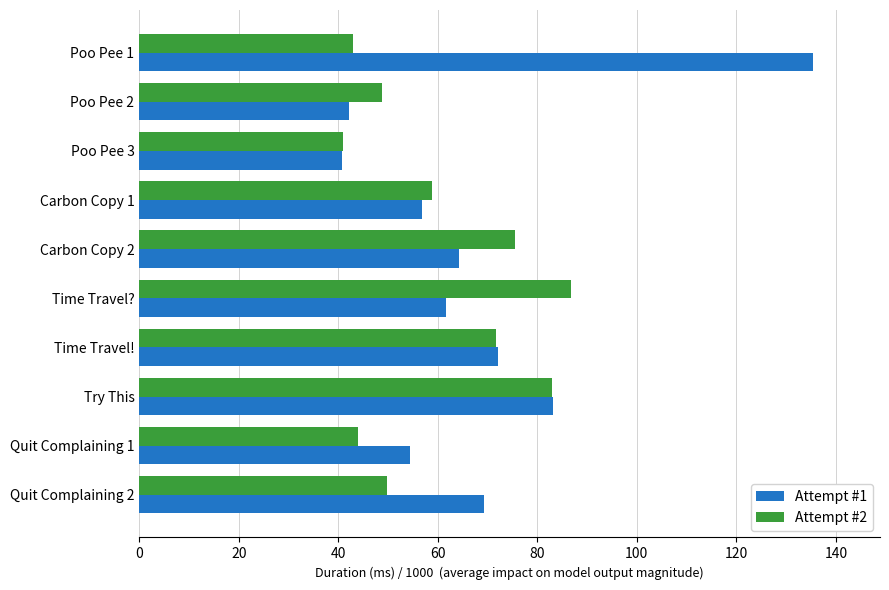

What is the difference between the Attempt #1 values at Quit Complaining 2 and Time Travel??

7.7